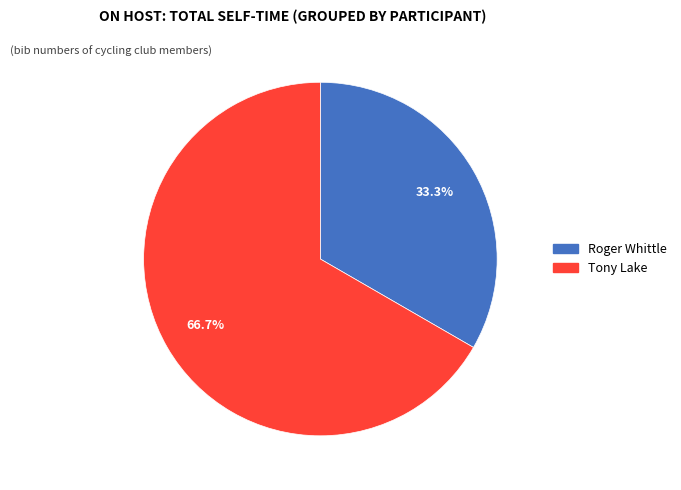

To the nearest percent, what is the difference between the Tony Lake and Roger Whittle slice percentages?

33%